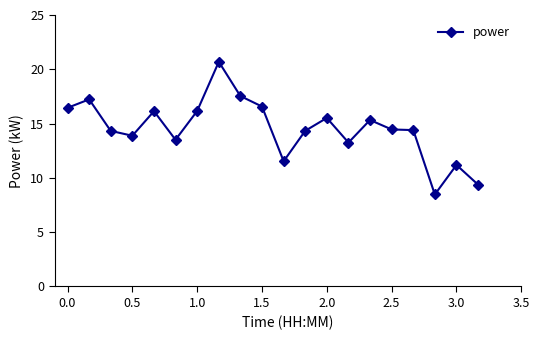

What is the sum of all values?

290.4